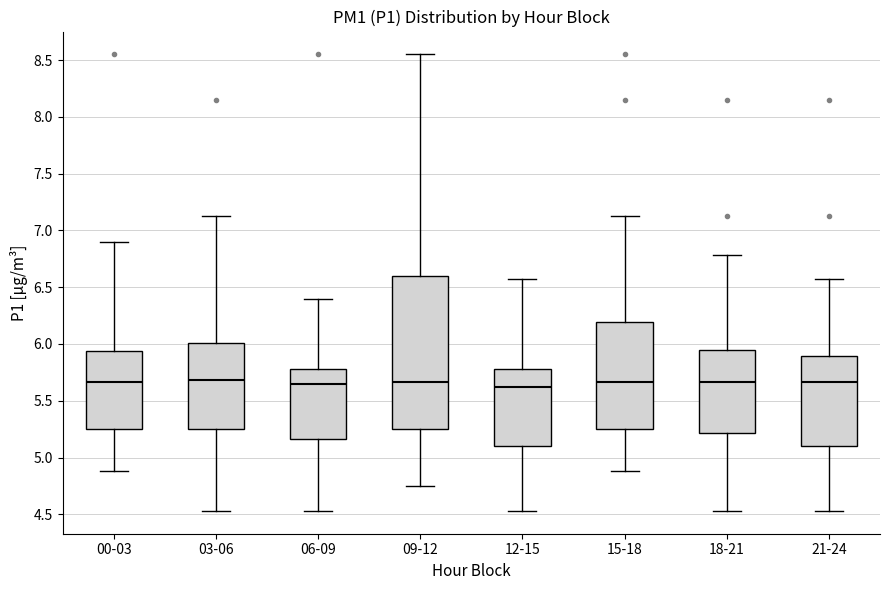

Reading left to right, read every box against the y-axis: the position of its median line, the range the box covers, and the ends of its whiskers. The values are not printed on the chart, so give them approximately, as read against the axis.

00-03: median 5.65, box 5.25 to 5.95, whiskers 4.90 to 6.90
03-06: median 5.70, box 5.25 to 6.00, whiskers 4.55 to 7.15
06-09: median 5.65, box 5.15 to 5.80, whiskers 4.55 to 6.40
09-12: median 5.65, box 5.25 to 6.60, whiskers 4.75 to 8.55
12-15: median 5.65, box 5.10 to 5.80, whiskers 4.55 to 6.55
15-18: median 5.65, box 5.25 to 6.20, whiskers 4.90 to 7.15
18-21: median 5.65, box 5.20 to 5.95, whiskers 4.55 to 6.80
21-24: median 5.65, box 5.10 to 5.90, whiskers 4.55 to 6.55